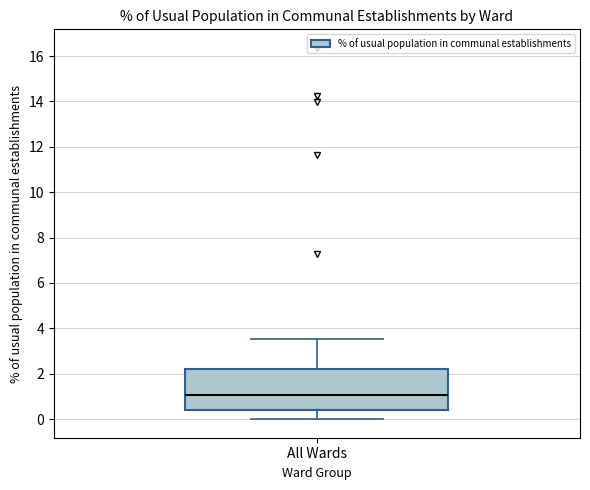

Where does the upper whisker of the box for All Wards end on the y-axis? The values are not printed on the chart, so give them approximately, as read against the axis.

3.6